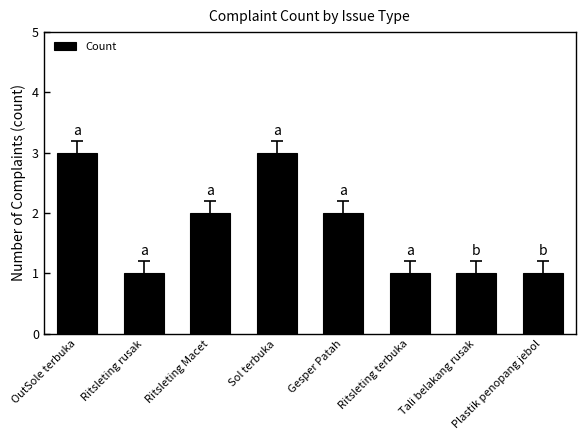

Count the values in the range 1 to 3.

8